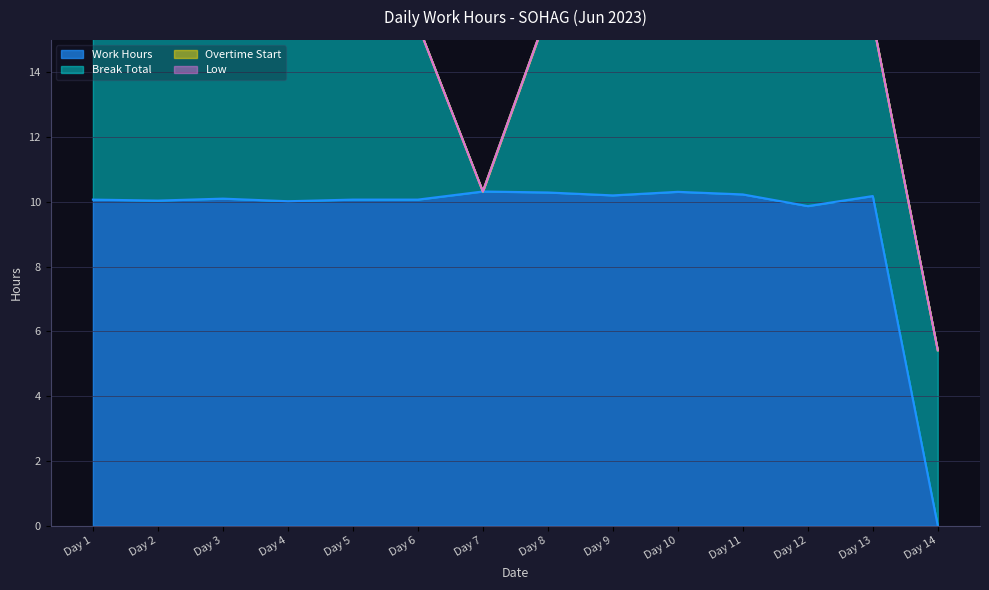

At which label does Break Total reach its peak?

Day 8